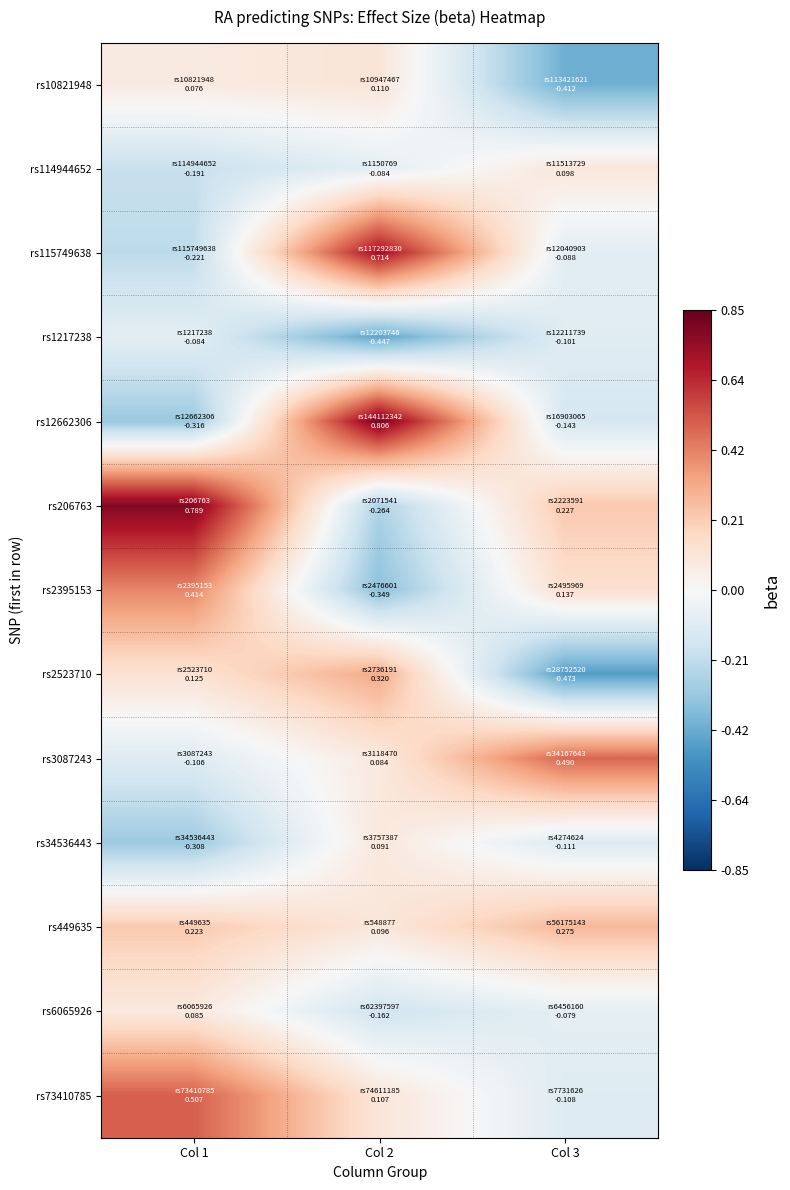

Reading left to right, extract all data points from this chart.

rs10821948: Col 1=0.1	Col 2=0.1	Col 3=-0.4
rs114944652: Col 1=-0.2	Col 2=-0.1	Col 3=0.1
rs115749638: Col 1=-0.2	Col 2=0.7	Col 3=-0.1
rs1217238: Col 1=-0.1	Col 2=-0.4	Col 3=-0.1
rs12662306: Col 1=-0.3	Col 2=0.8	Col 3=-0.1
rs206763: Col 1=0.8	Col 2=-0.3	Col 3=0.2
rs2395153: Col 1=0.4	Col 2=-0.3	Col 3=0.1
rs2523710: Col 1=0.1	Col 2=0.3	Col 3=-0.5
rs3087243: Col 1=-0.1	Col 2=0.1	Col 3=0.5
rs34536443: Col 1=-0.3	Col 2=0.1	Col 3=-0.1
rs449635: Col 1=0.2	Col 2=0.1	Col 3=0.3
rs6065926: Col 1=0.1	Col 2=-0.2	Col 3=-0.1
rs73410785: Col 1=0.5	Col 2=0.1	Col 3=-0.1